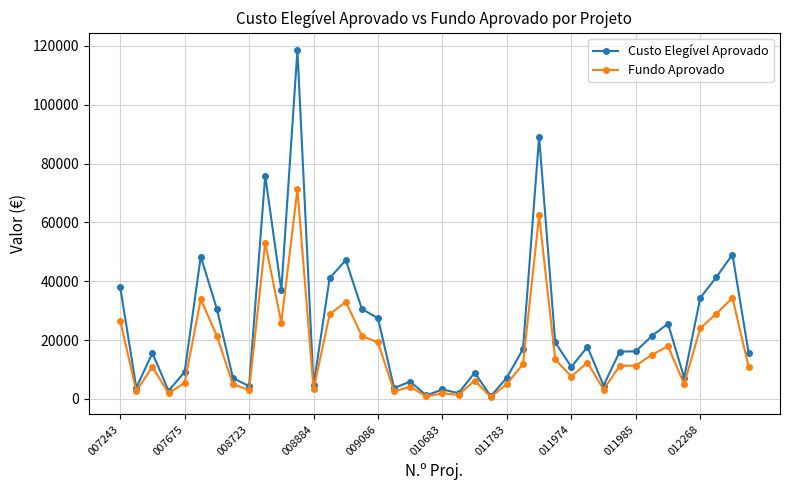

True or false: Fundo Aprovado has more than 0 interior local peaks.

True